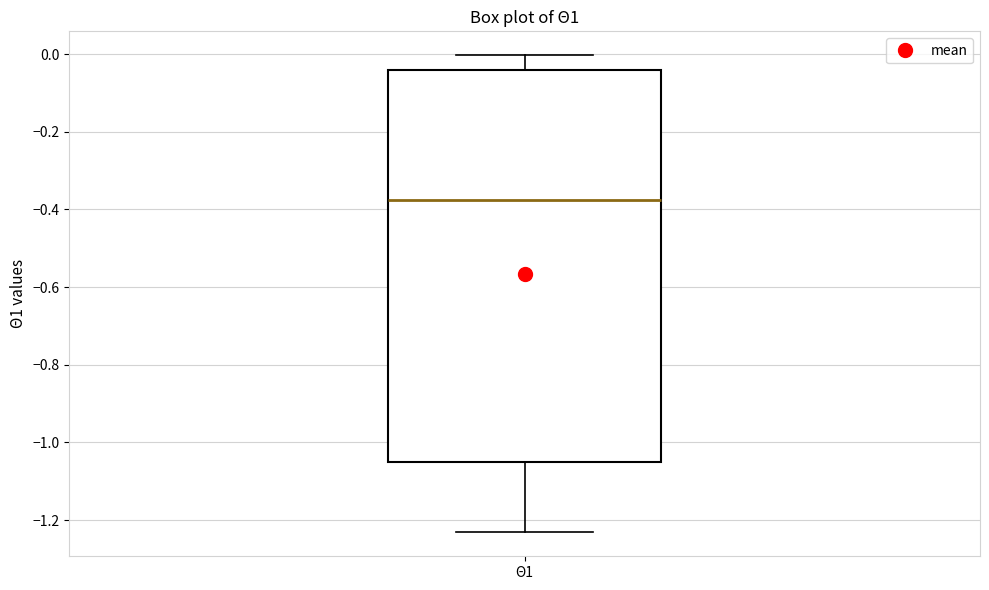

Transcribe this box plot: give where the median line is, the range the box spans, and where the two whiskers end, as read against the y-axis. The values are not printed on the chart, so give them approximately, as read against the axis.

median -0.38, box -1.06 to -0.04, whiskers -1.24 to 0.00